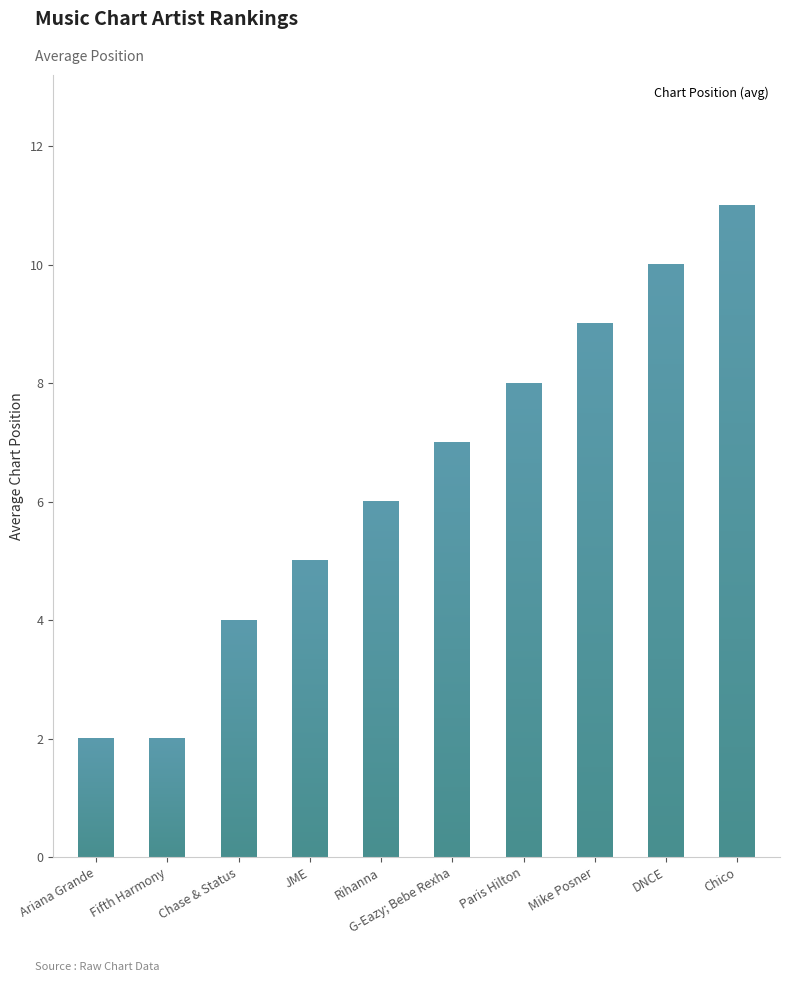

True or false: the data shows 3 at Fifth Harmony.

False